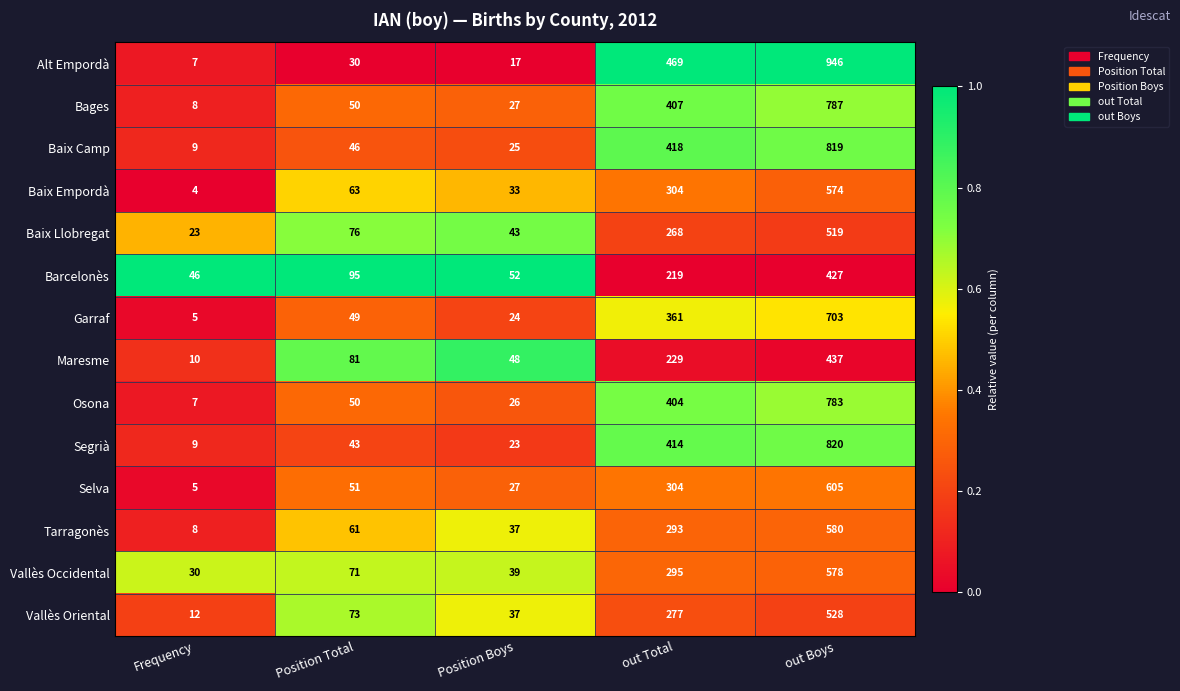

Between Frequency and out Boys, which series saw the biggest shift?

Alt Empordà